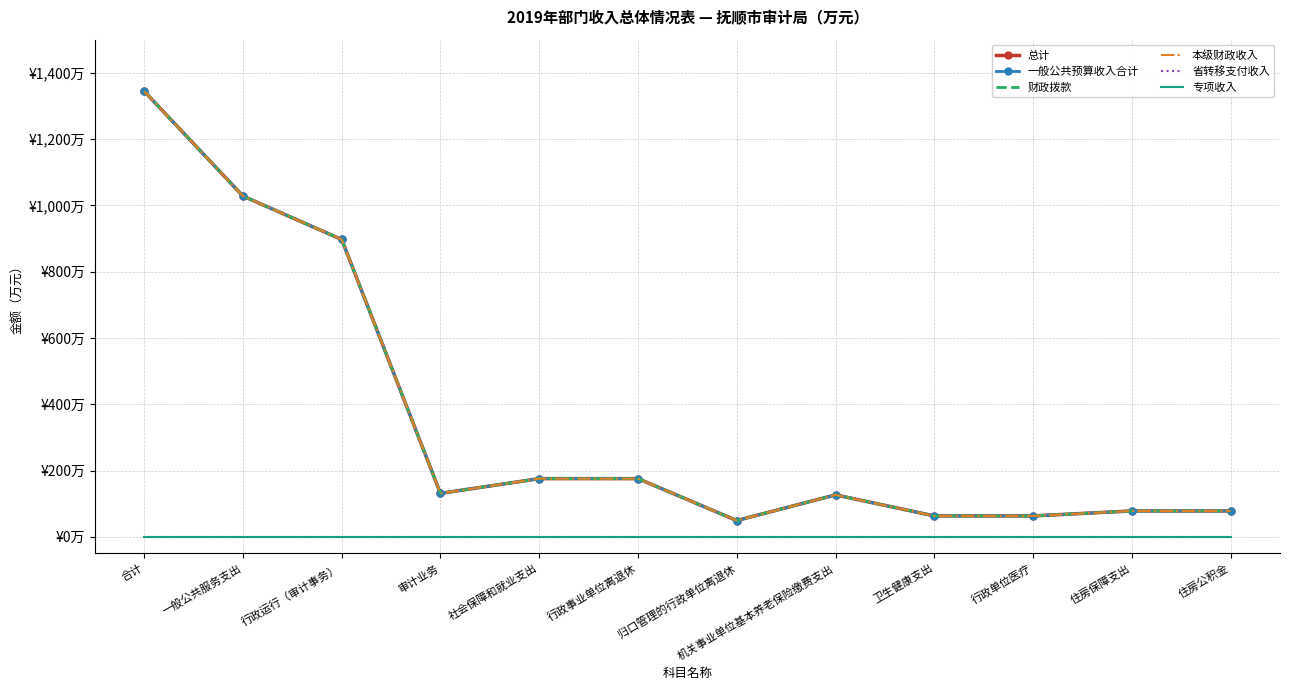

Read the 本级财政收入 value at 归口管理的行政单位离退休.

49.0